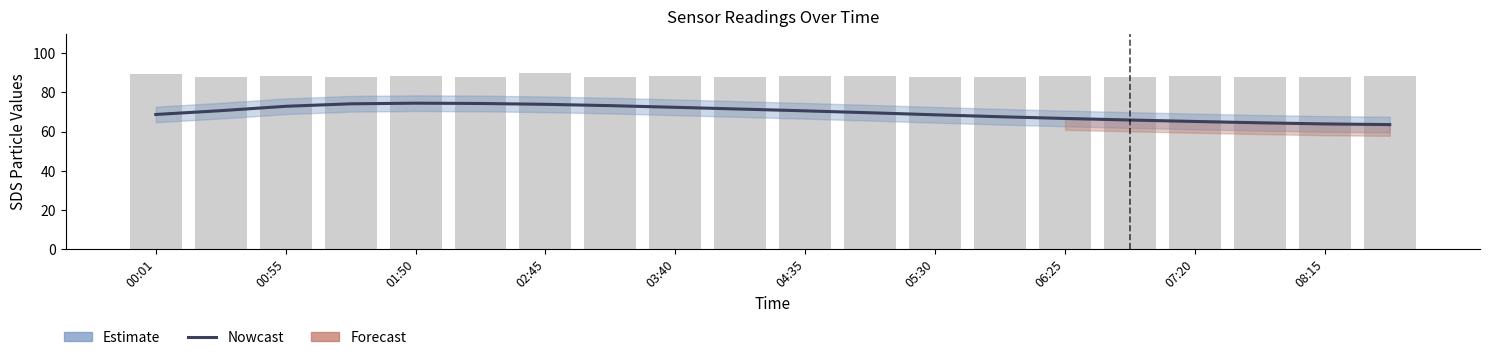

What is the label of the 20th bar from the right?

00:01